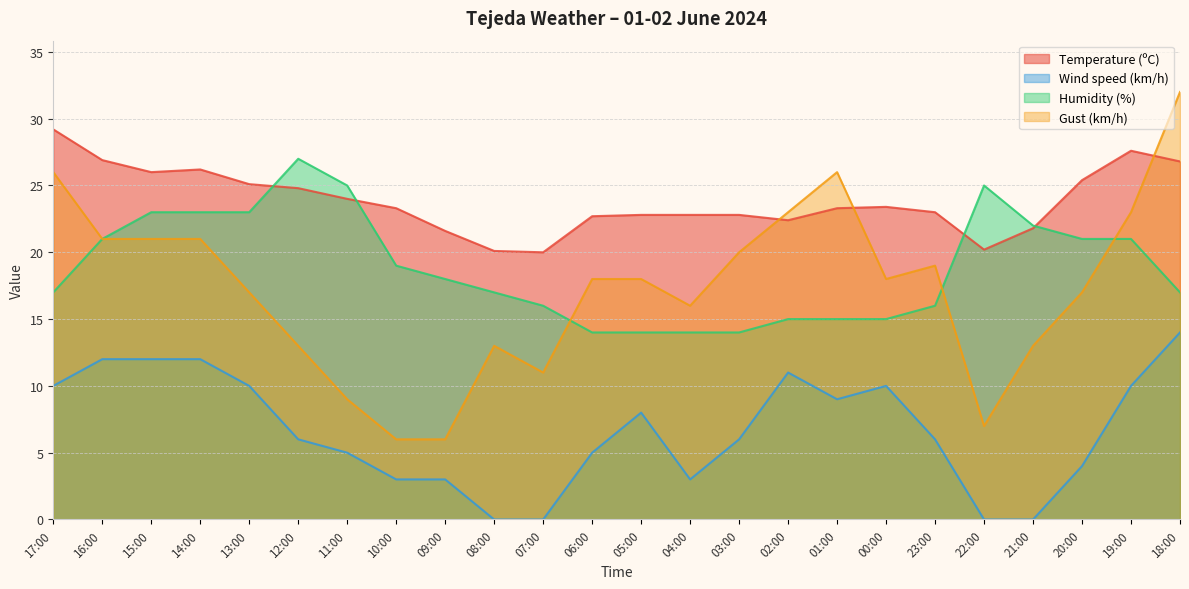

What are all the series names shown in the legend?

Temperature (ºC), Wind speed (km/h), Humidity (%), Gust (km/h)